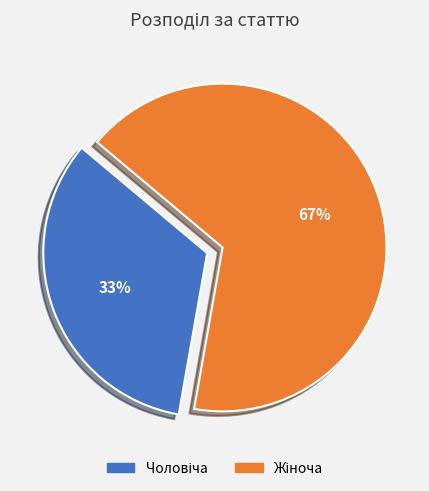

How many segments does this pie chart have?

2